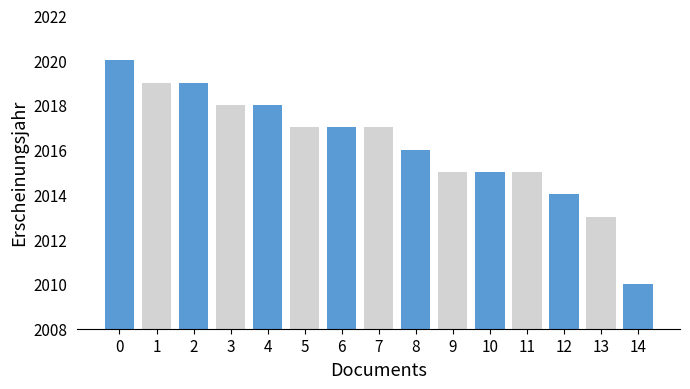

What is the minimum value shown in the chart?

2010